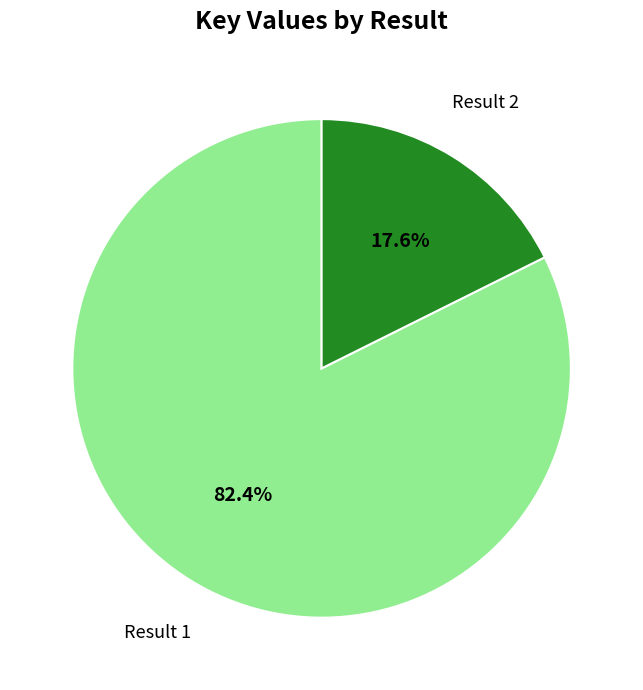

What is the total percentage of Result 1 and Result 2?

100.0%